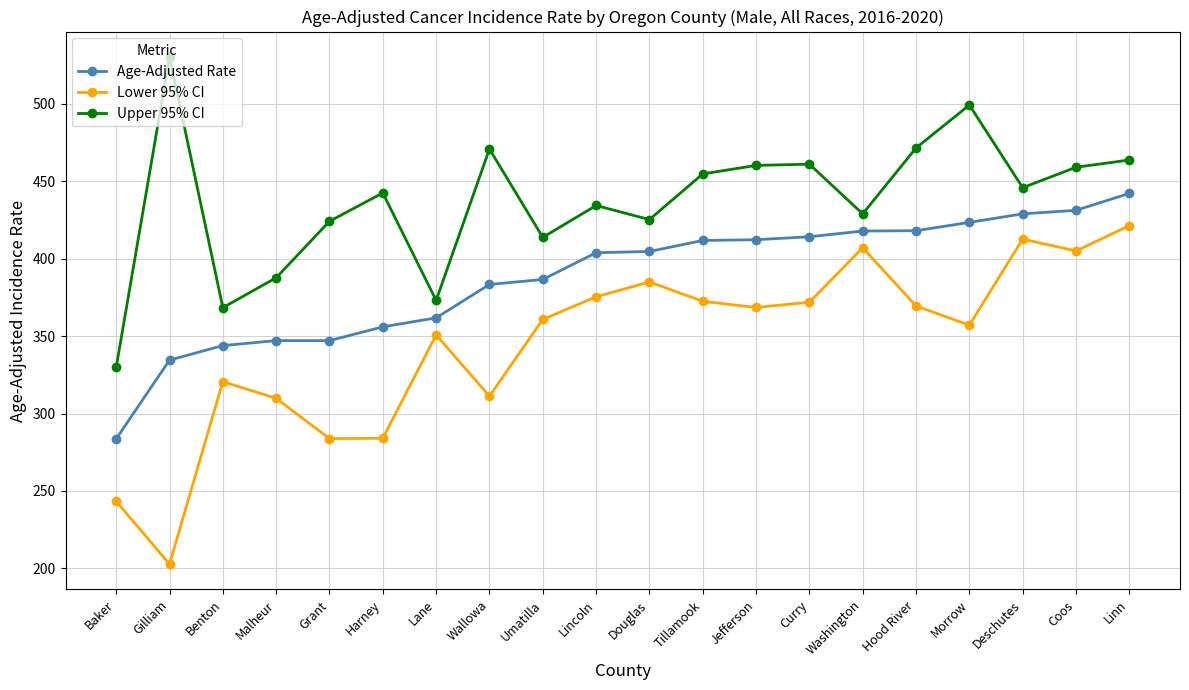

Where is Lower 95% CI nearest to the value 312?

Wallowa